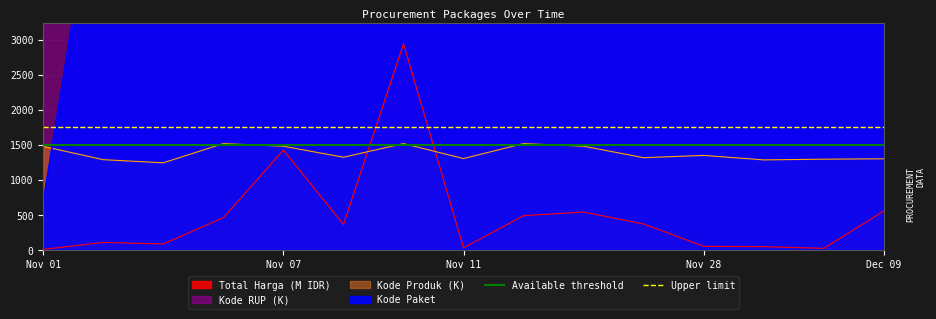

Which category has the highest value in the Upper limit series?

Nov 01